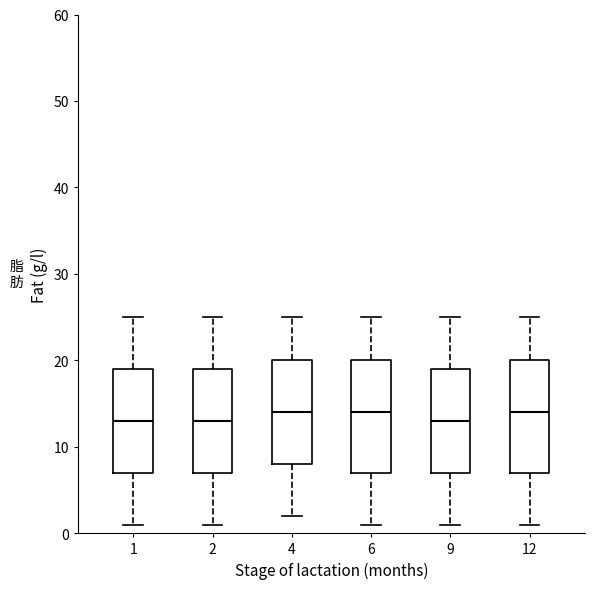

Reading left to right, read every box against the y-axis: the position of its median line, the range the box covers, and the ends of its whiskers. The values are not printed on the chart, so give them approximately, as read against the axis.

1: median 13, box 7 to 19, whiskers 1 to 25
2: median 13, box 7 to 19, whiskers 1 to 25
4: median 14, box 8 to 20, whiskers 2 to 25
6: median 14, box 7 to 20, whiskers 1 to 25
9: median 13, box 7 to 19, whiskers 1 to 25
12: median 14, box 7 to 20, whiskers 1 to 25